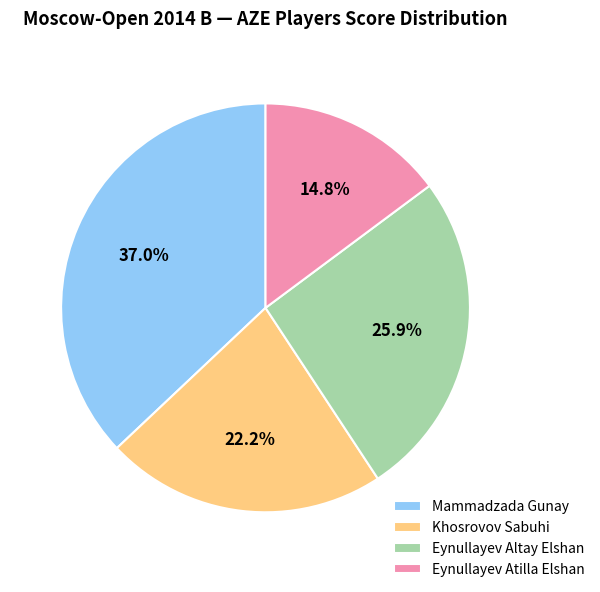

How many slices are in this pie chart?

4